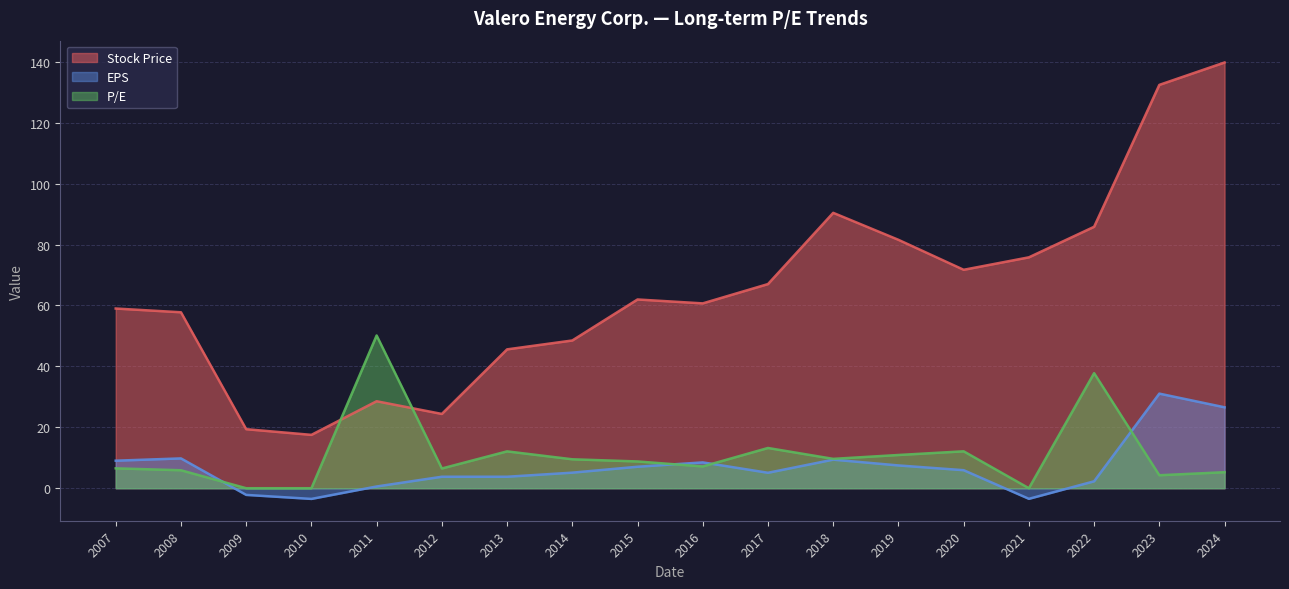

How many values in EPS are below zero?

3